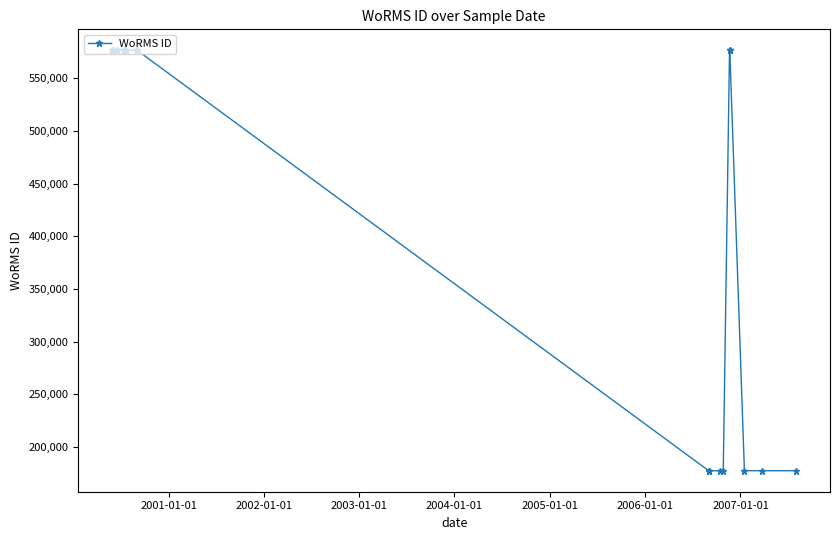

What is the value of the 14th point from the left?

177482